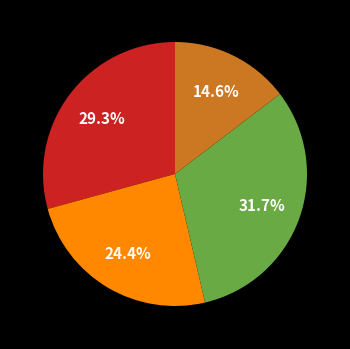

Count the number of slices in the pie.

4